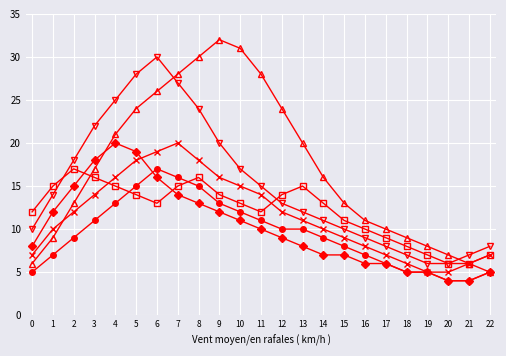

What is the total value across all series at 1?

67